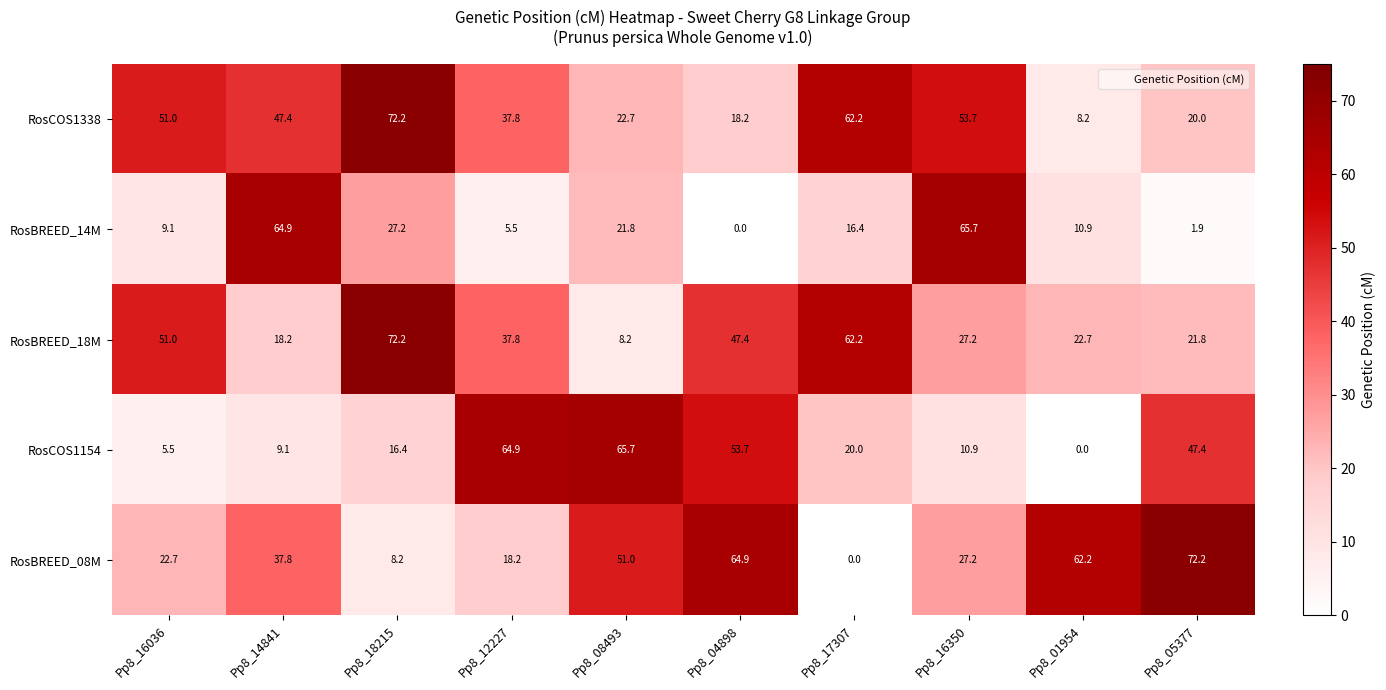

Rank the categories by RosCOS1338 value from highest to lowest.

Pp8_18215, Pp8_17307, Pp8_16350, Pp8_16036, Pp8_14841, Pp8_12227, Pp8_08493, Pp8_05377, Pp8_04898, Pp8_01954